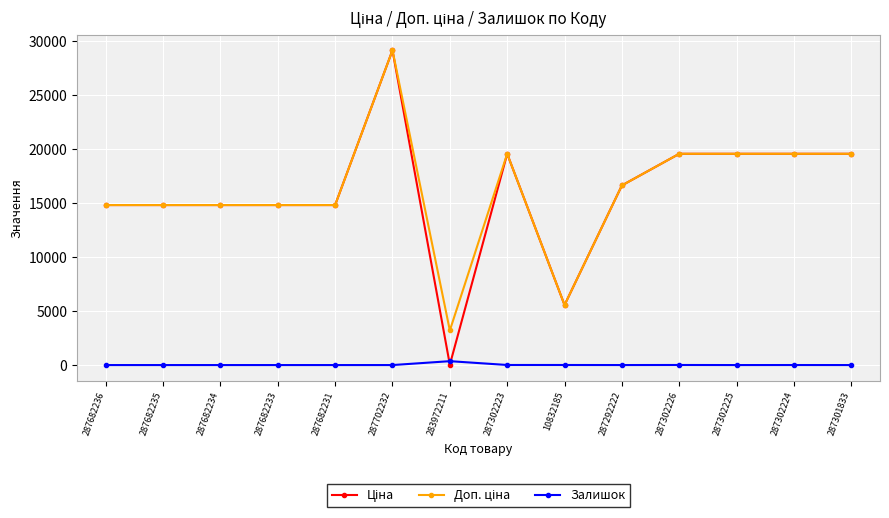

What is the spread (max minus min) of values at 287682236?

14817.6